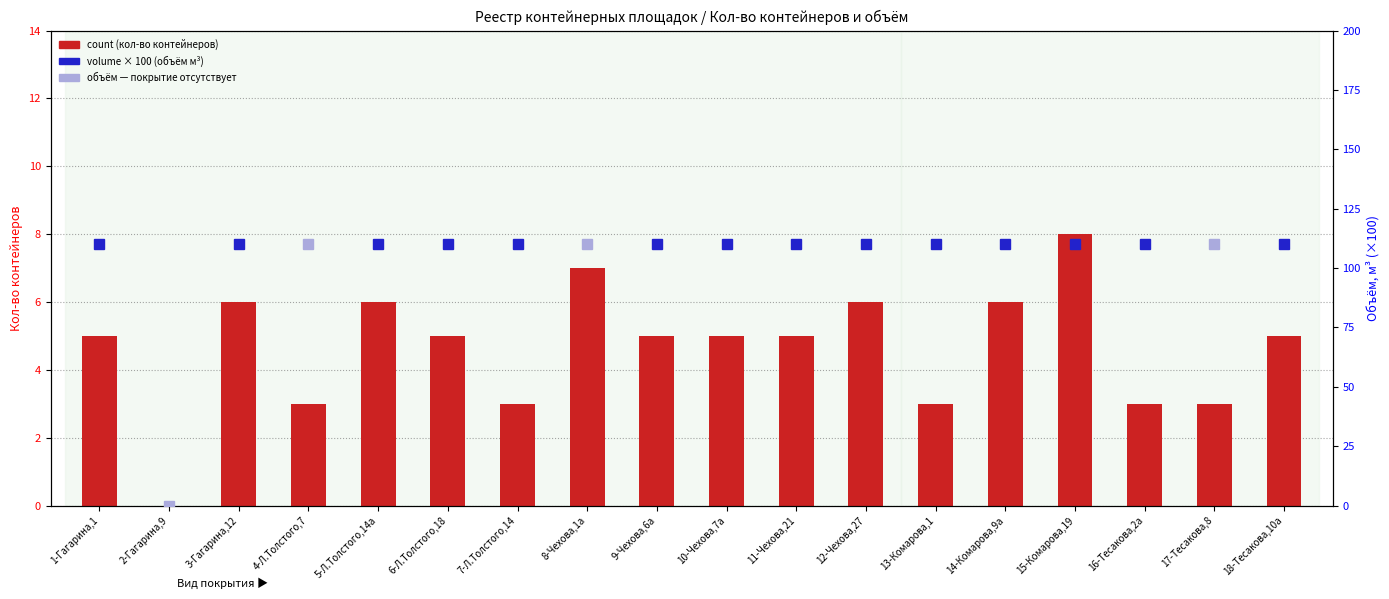

List the labels in order of value, smallest first.

2-Гагарина,9, 4-Л.Толстого,7, 7-Л.Толстого,14, 13-Комарова,1, 16-Тесакова,2а, 17-Тесакова,8, 1-Гагарина,1, 6-Л.Толстого,18, 9-Чехова,6а, 10-Чехова,7а, 11-Чехова,21, 18-Тесакова,10а, 3-Гагарина,12, 5-Л.Толстого,14а, 12-Чехова,27, 14-Комарова,9а, 8-Чехова,1а, 15-Комарова,19